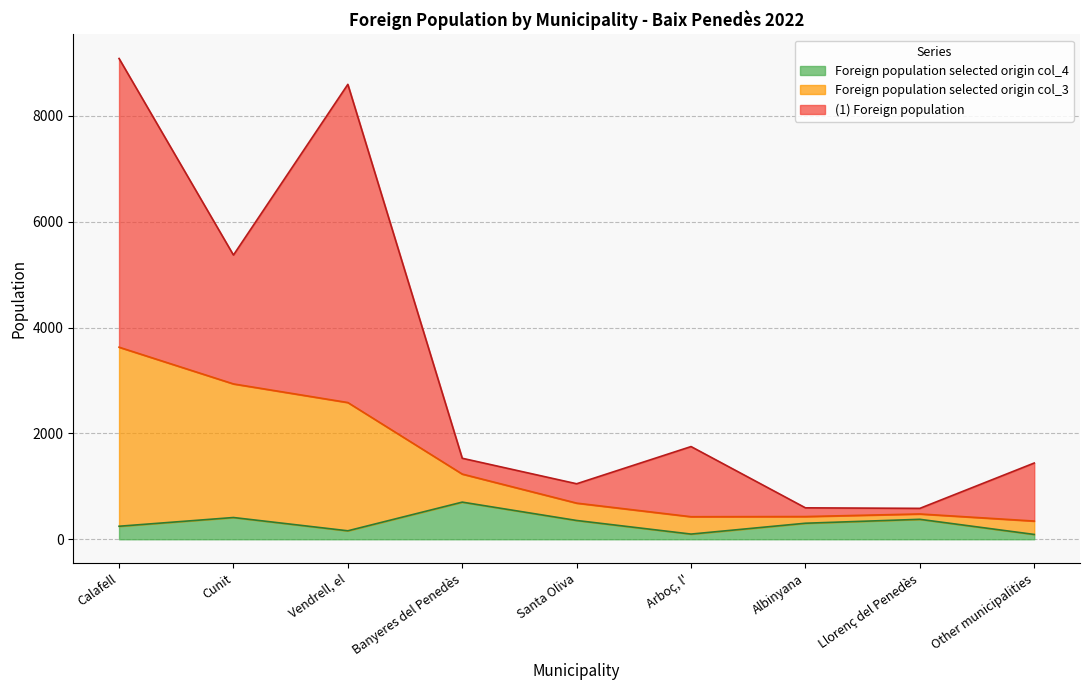

At which label does Foreign population selected origin col_3 first exceed 683?

Calafell